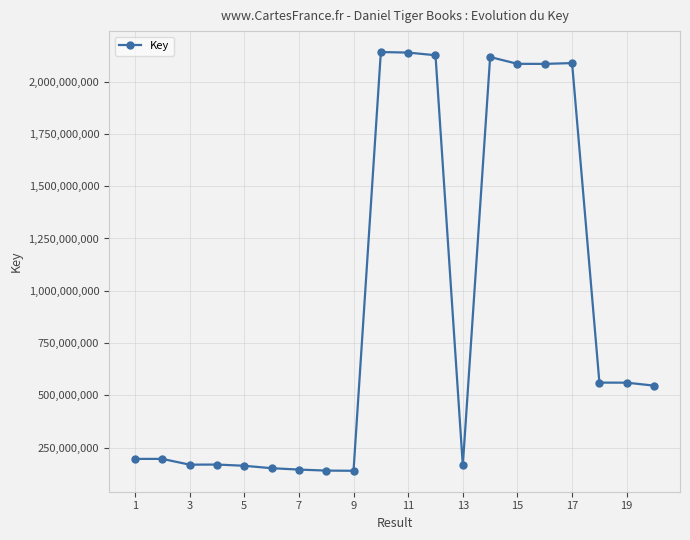

What is the value of the 11th point from the left?

2138599004